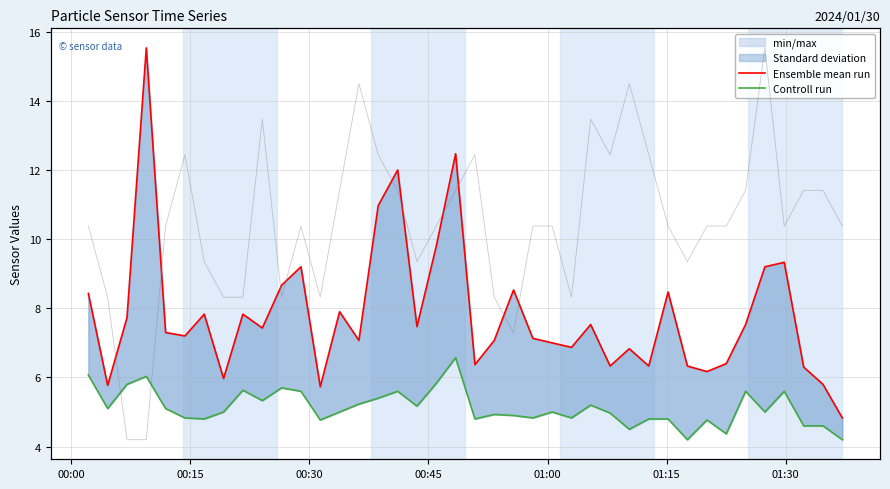

What is the difference between the maximum and minimum values in the Controll run series?

2.4